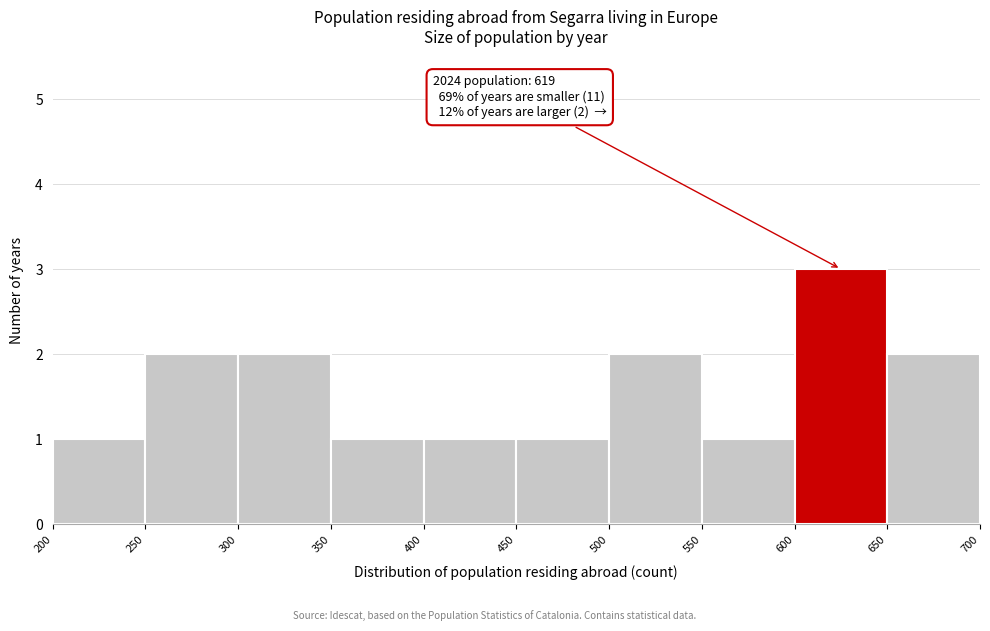

Which range on the x-axis has the tallest bar?

600 to 650